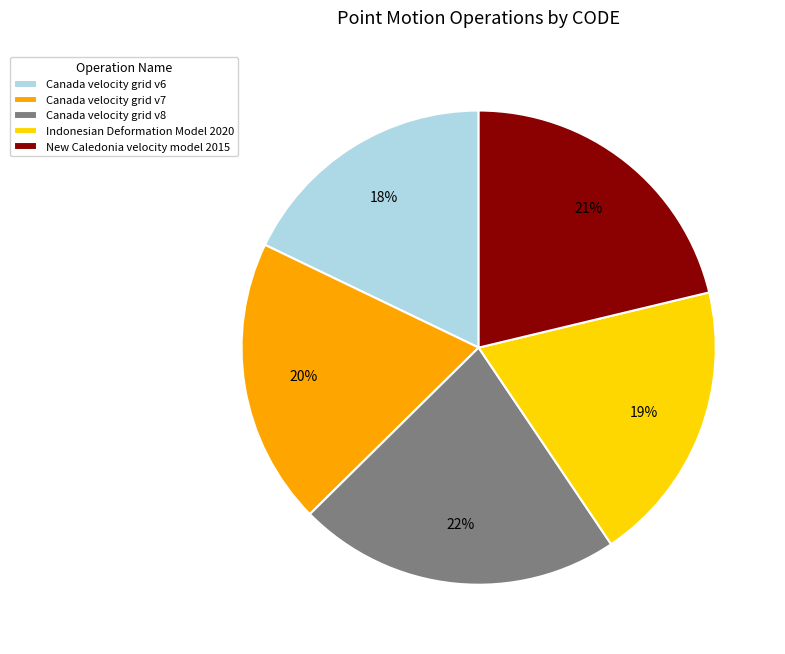

What percentage is the Indonesian Deformation Model 2020 slice, to the nearest percent?

19%